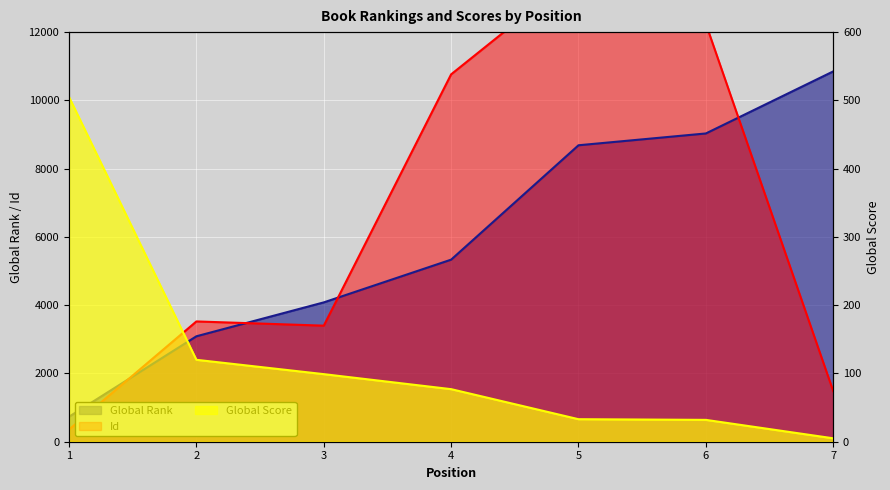

List the labels in order of Global Rank value, smallest first.

1, 2, 3, 4, 5, 6, 7